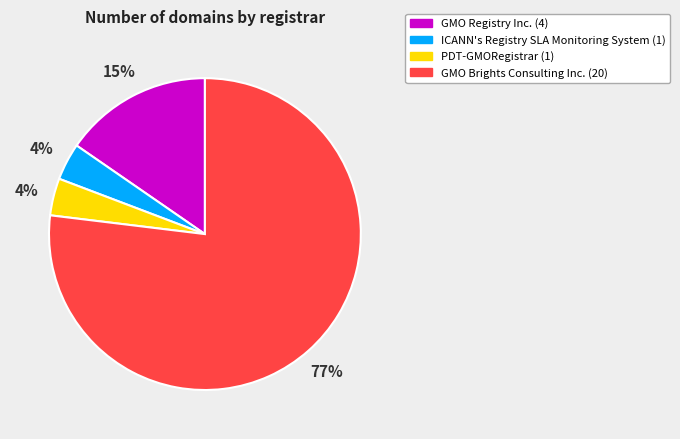

To the nearest percent, what portion does ICANN's Registry SLA Monitoring System represent?

4%